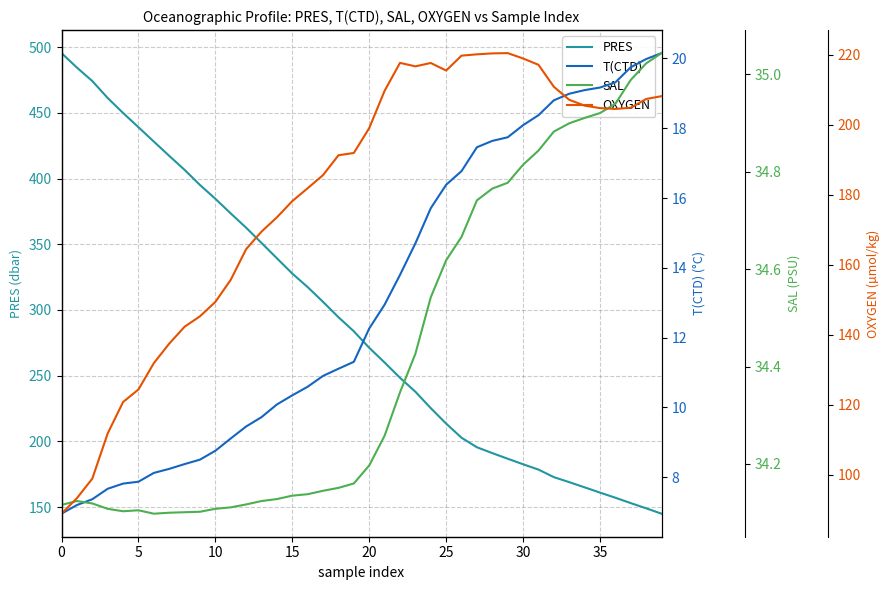

What is the lowest value of the PRES series?

145.0